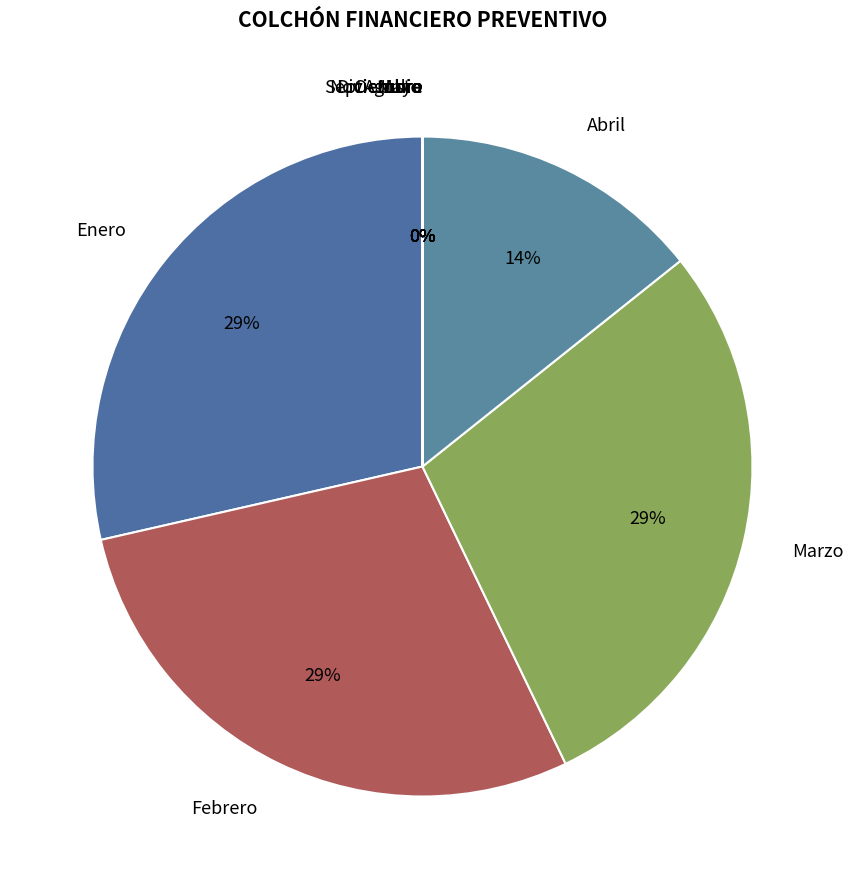

To the nearest percent, what is the difference between the largest and smallest slice percentages?

29%